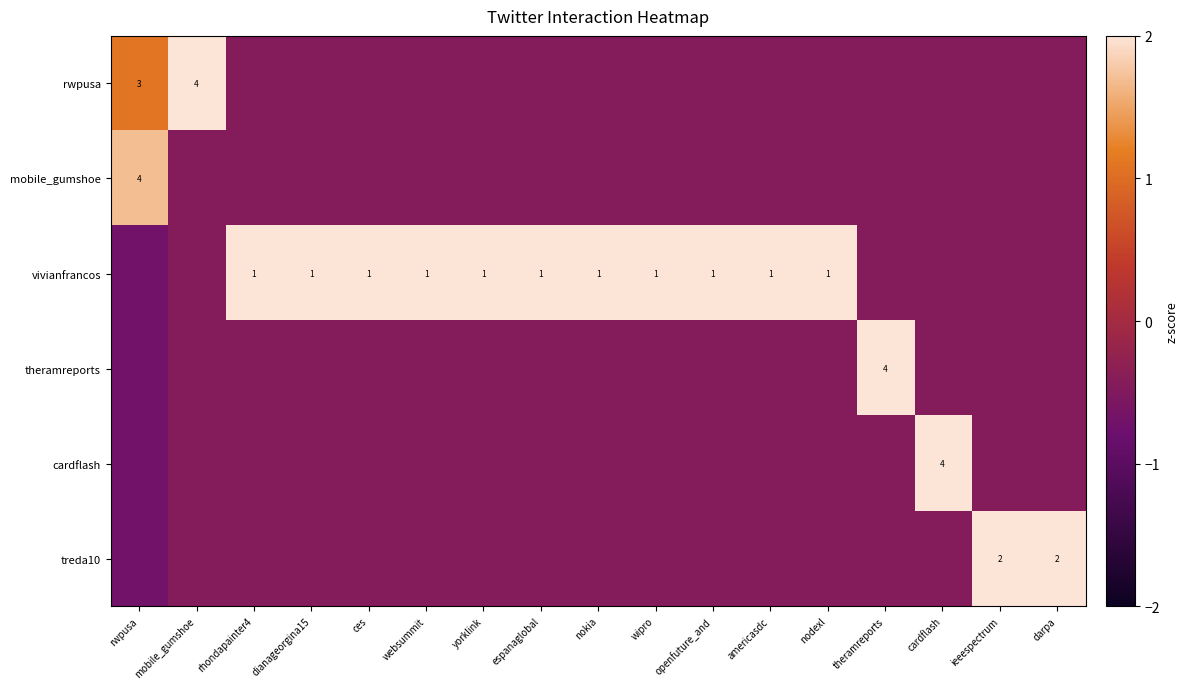

Where does the treda10 series first go above 0?

ieeespectrum